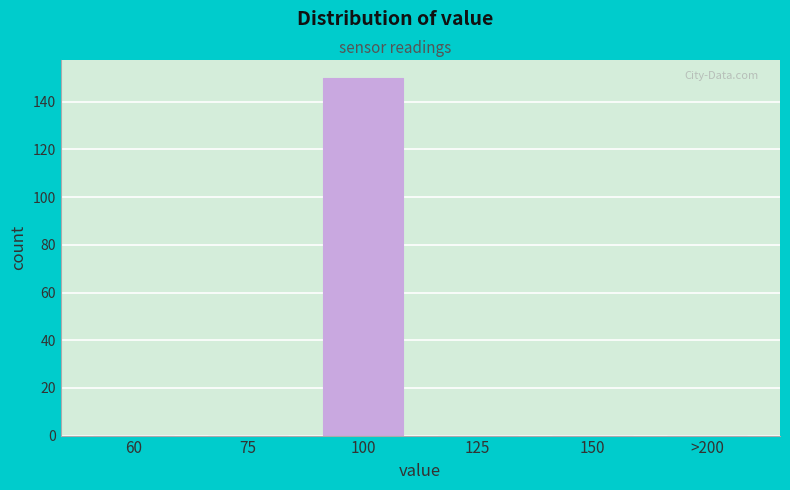

Reading right to left, transcribe all the data shown in this chart.

>200=0	150=0	125=0	100=150	75=0	60=0